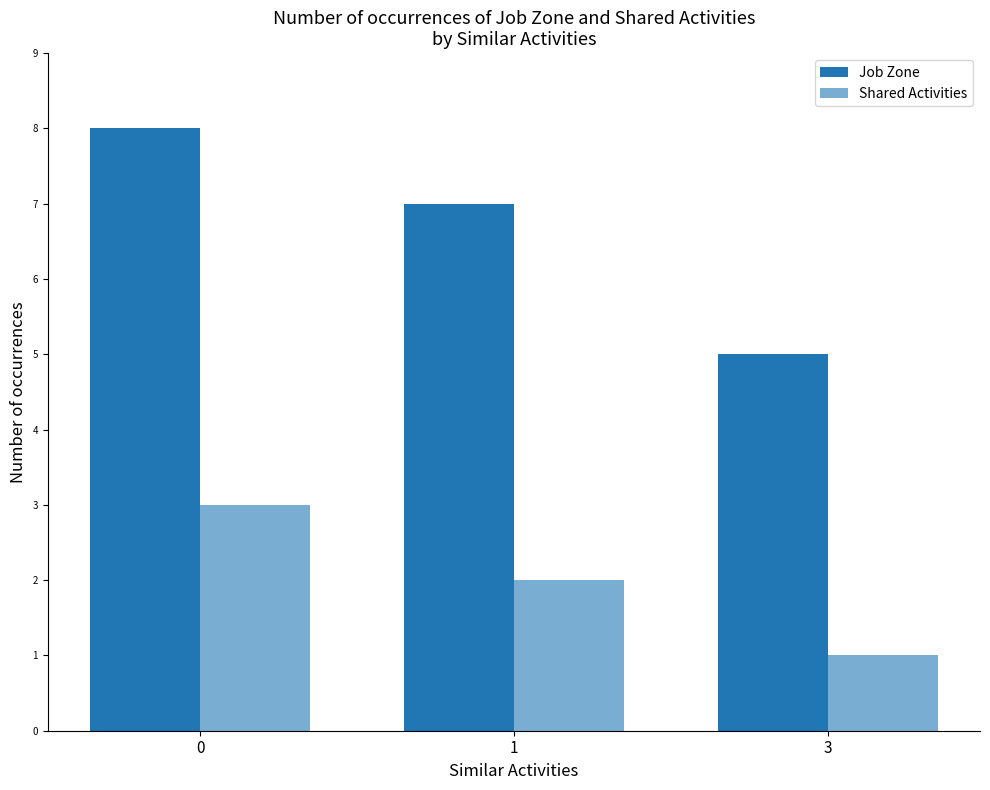

Is the value of Job Zone at 1 greater than the value of Shared Activities at 1?

Yes